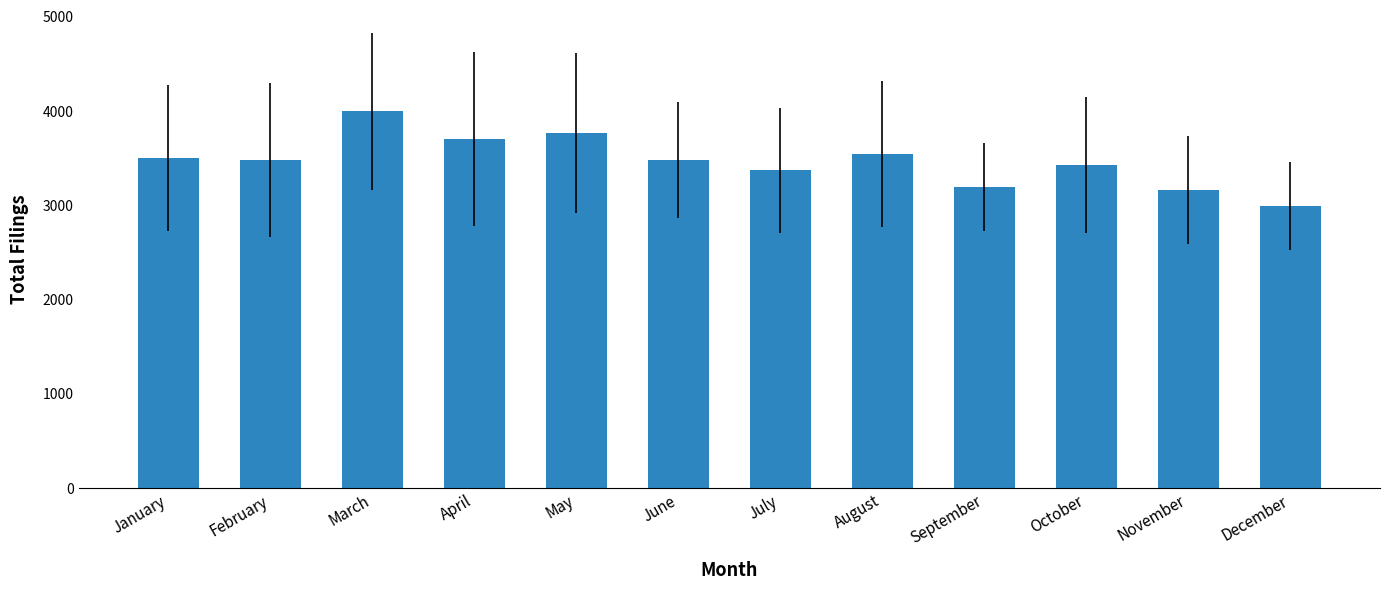

The value at April is 2403.9. True or false?

False